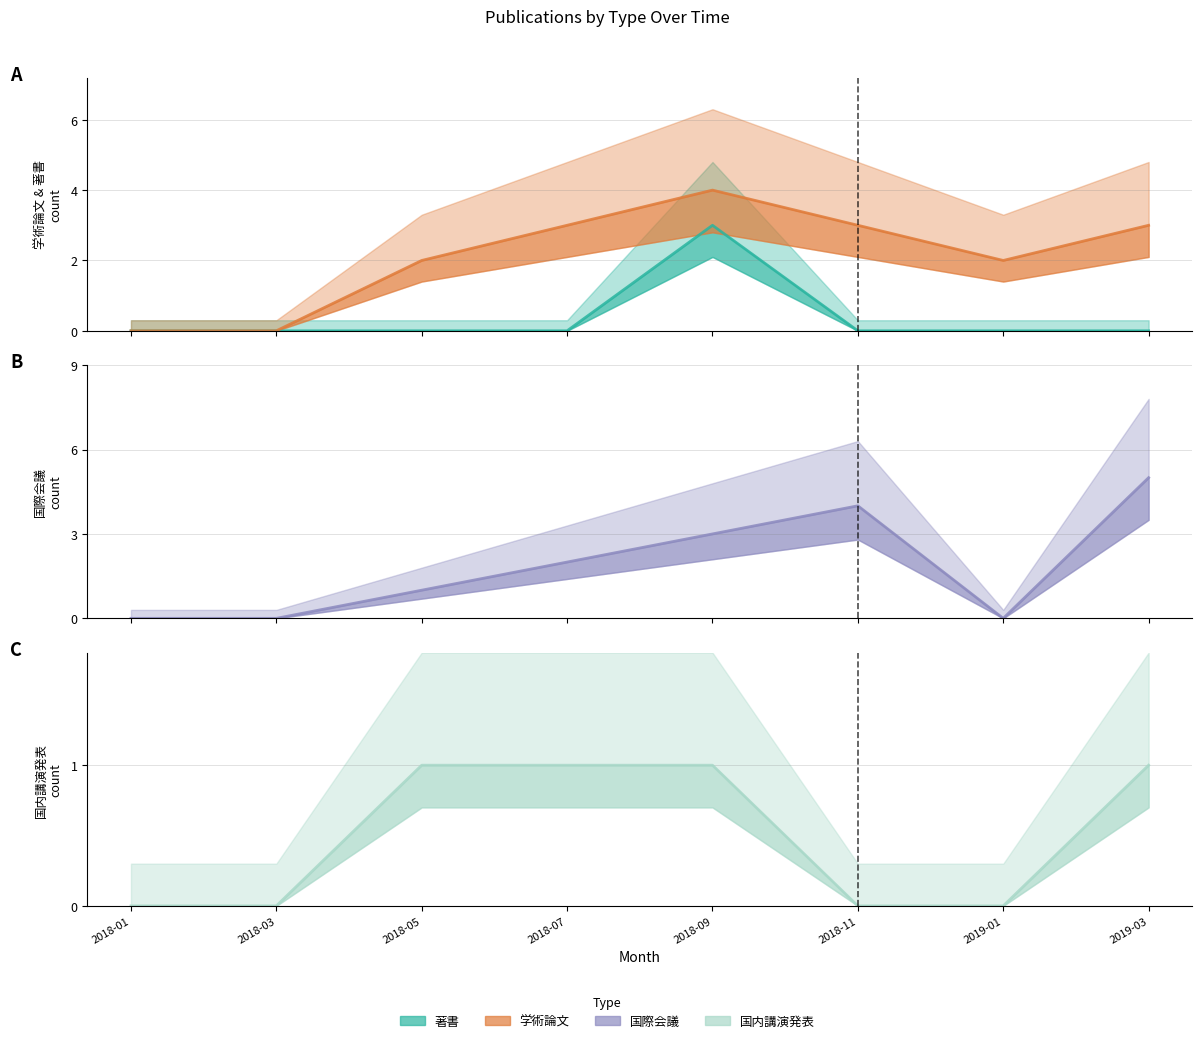

Which label corresponds to the smallest value in the chart?

2018-01